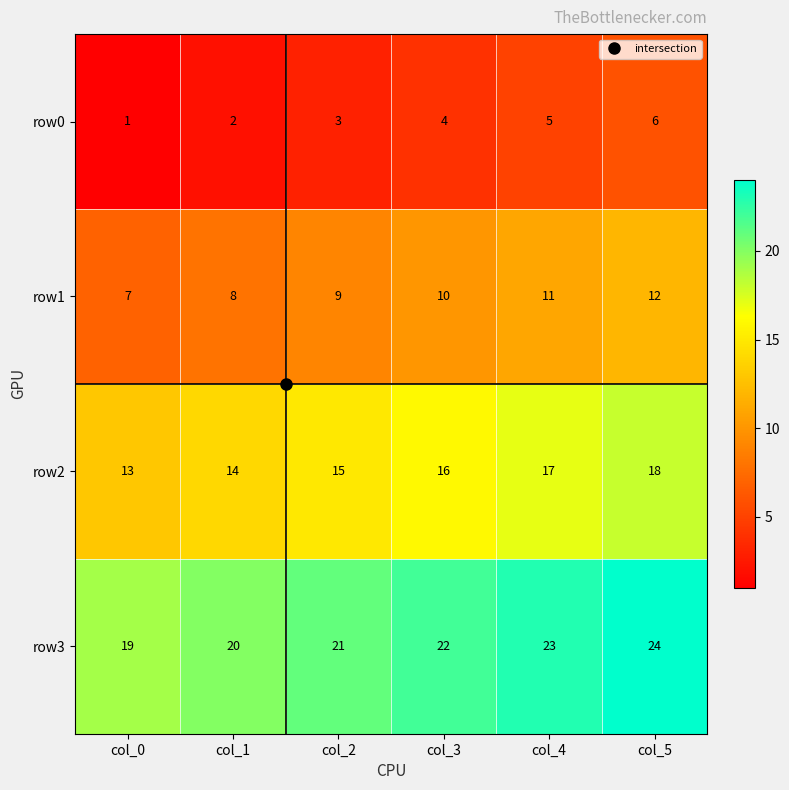

List the series in order of their peak value, lowest first.

row0, row1, row2, row3